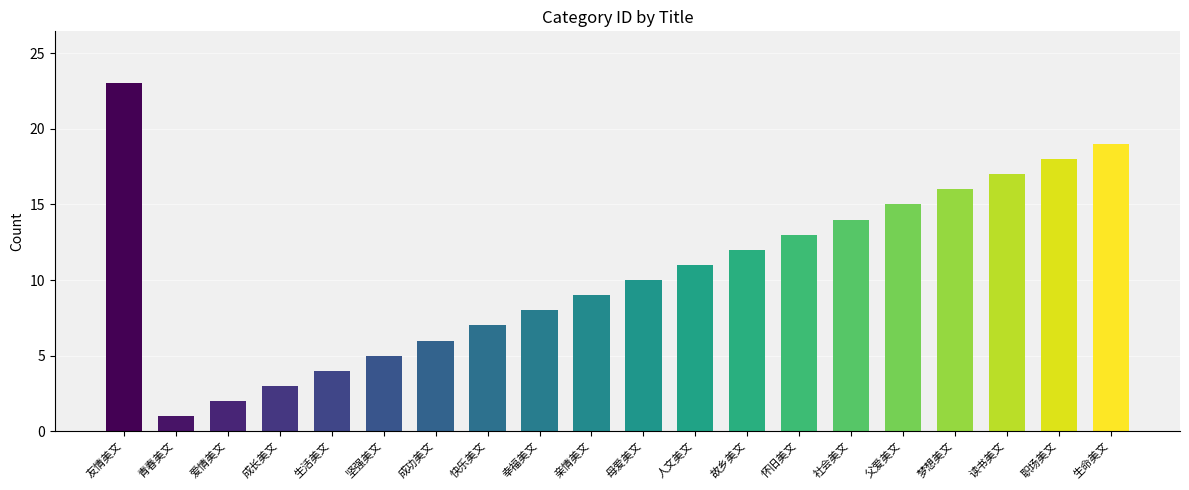

What value does the data have at 梦想美文, to the nearest 10?

20